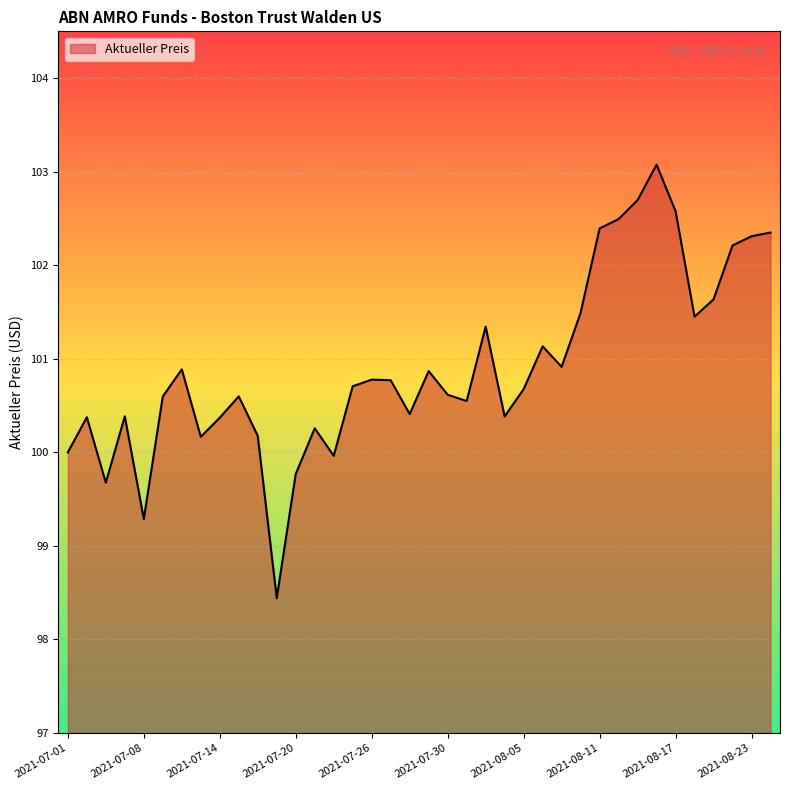

What is the difference between the maximum and minimum values?

4.6